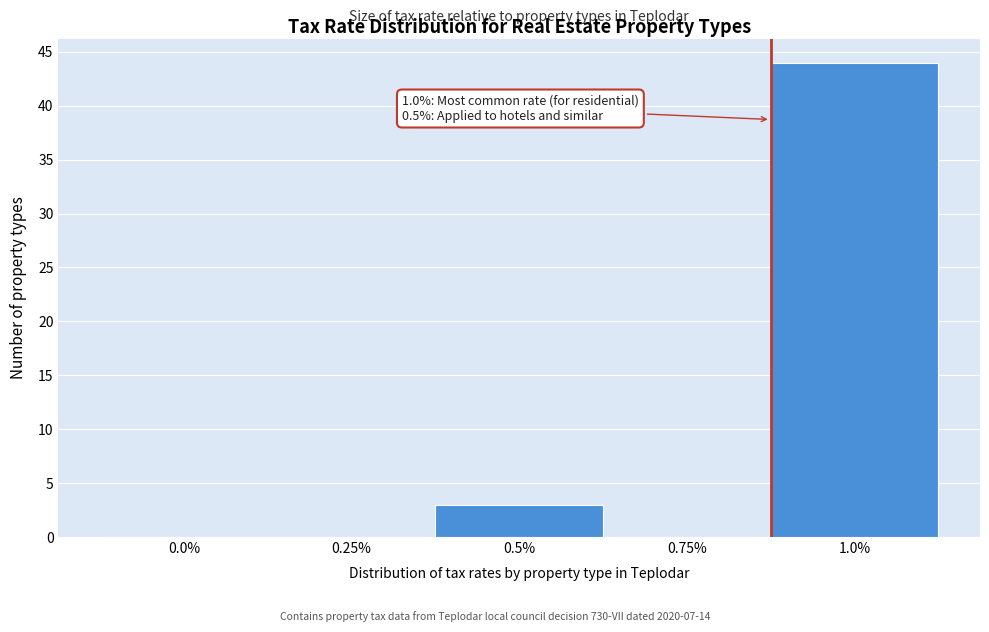

Reading left to right, extract all data points from this chart.

0.0%=0	0.25%=0	0.5%=3	0.75%=0	1.0%=44